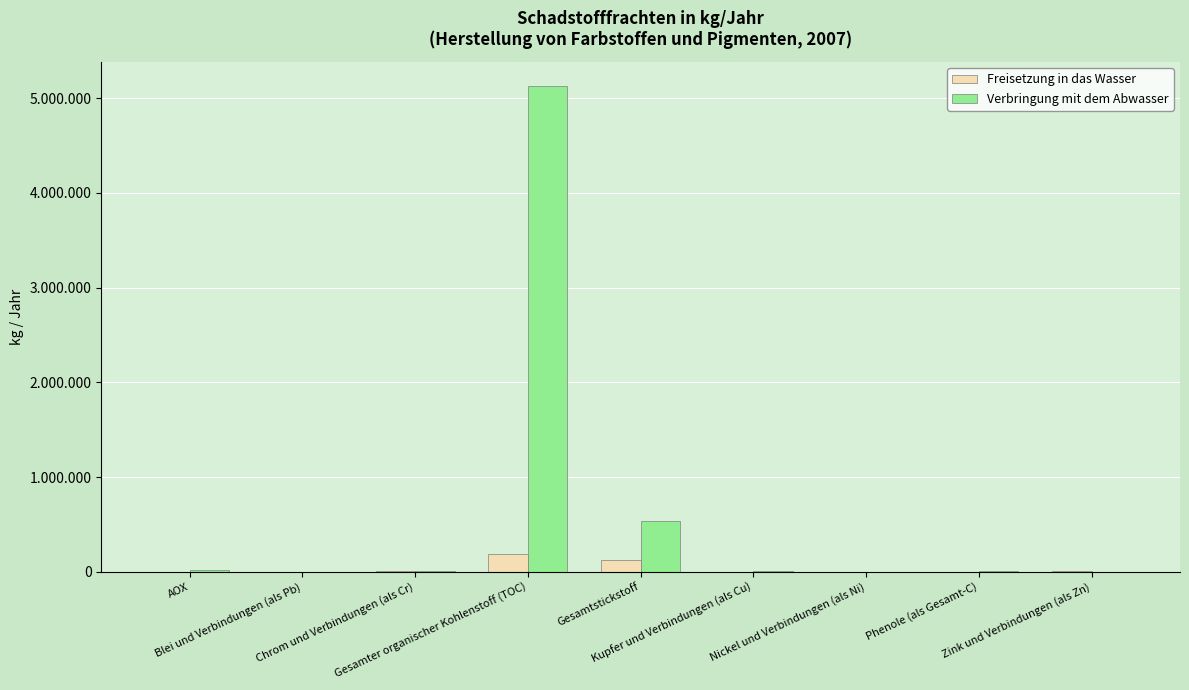

What is the sum of the Verbringung mit dem Abwasser values at Nickel und Verbindungen (als Ni) and Gesamter organischer Kohlenstoff (TOC)?

5125540